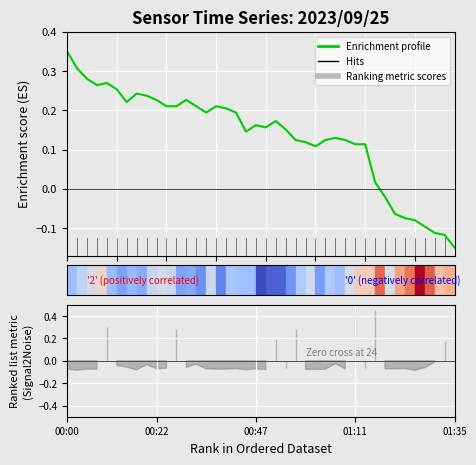

What is the change in value from 14 to 23?

-0.1